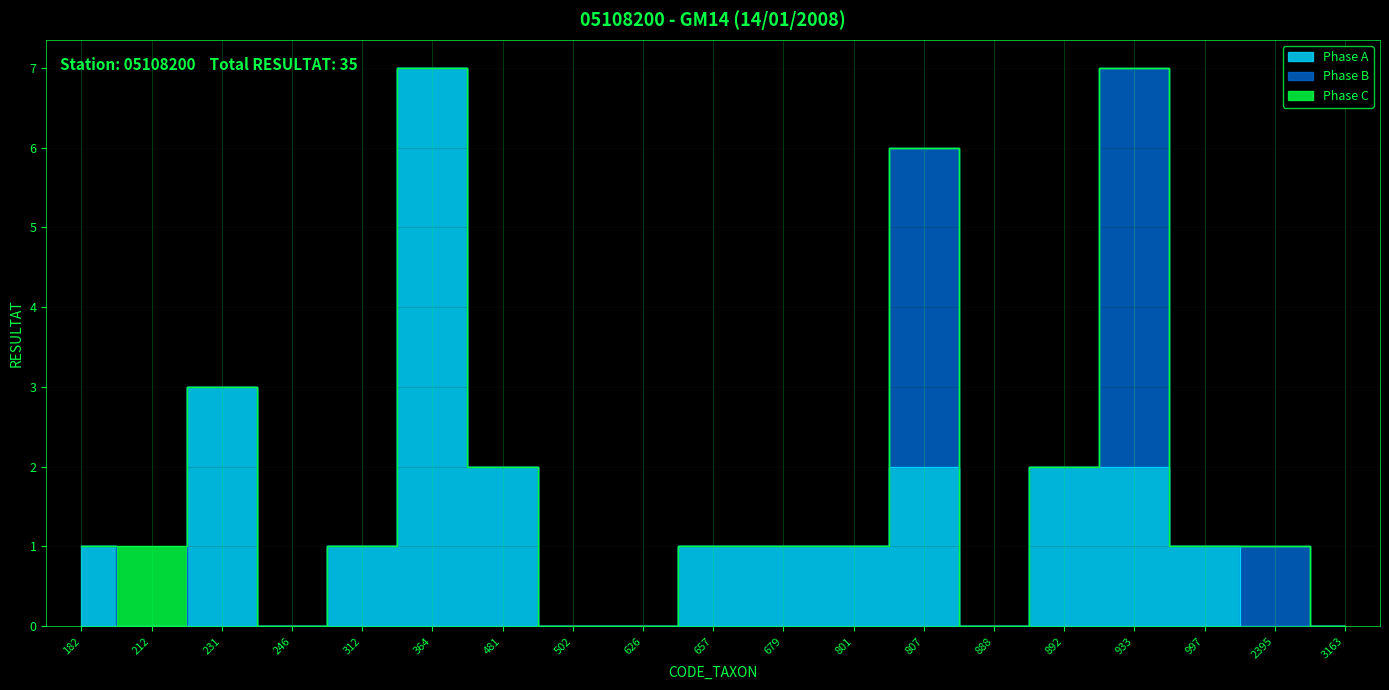

At 807, list the series in order from largest to smallest.

Phase B, Phase A, Phase C